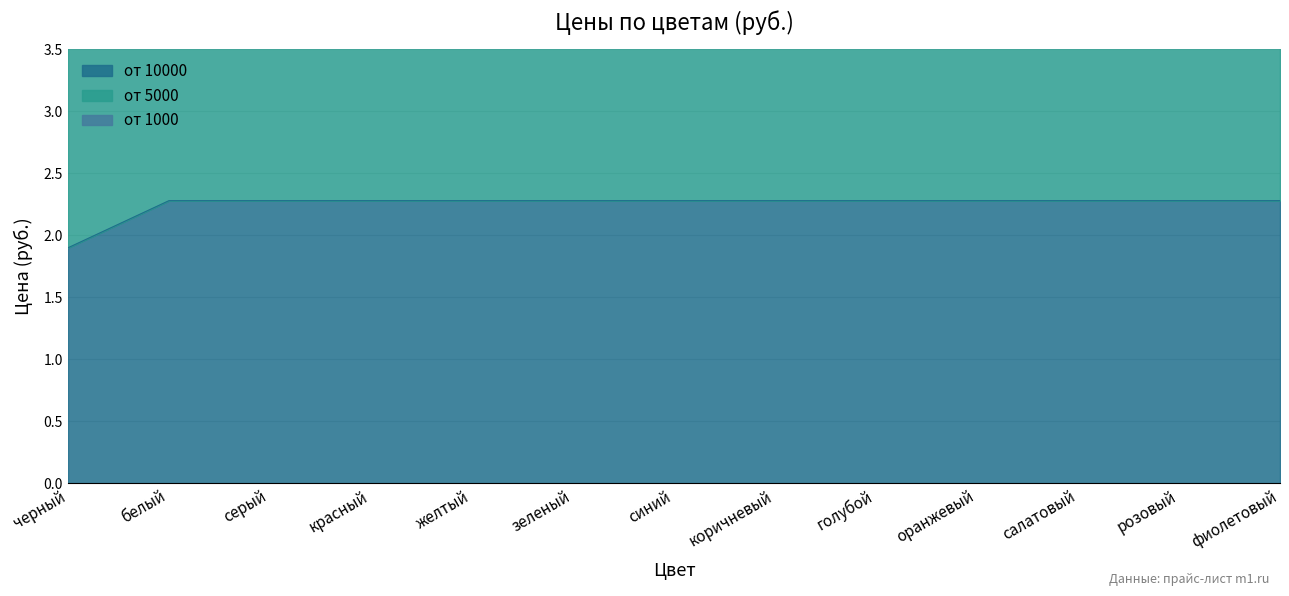

True or false: от 1000 has more than 2 points higher than both neighbors.

False